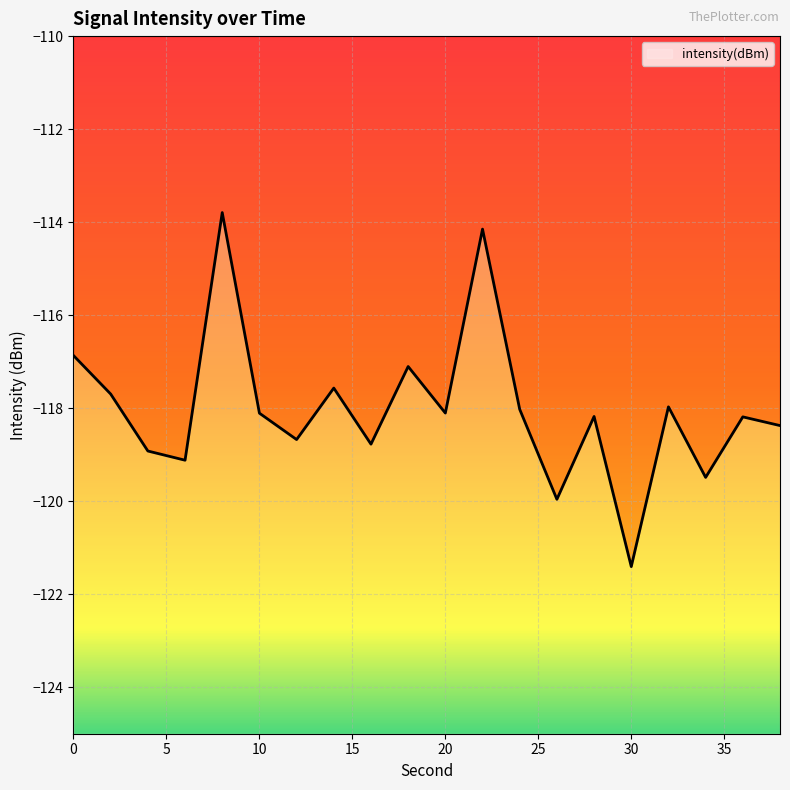

How many points are higher than both their immediate neighbors (excluding endpoints)?

7